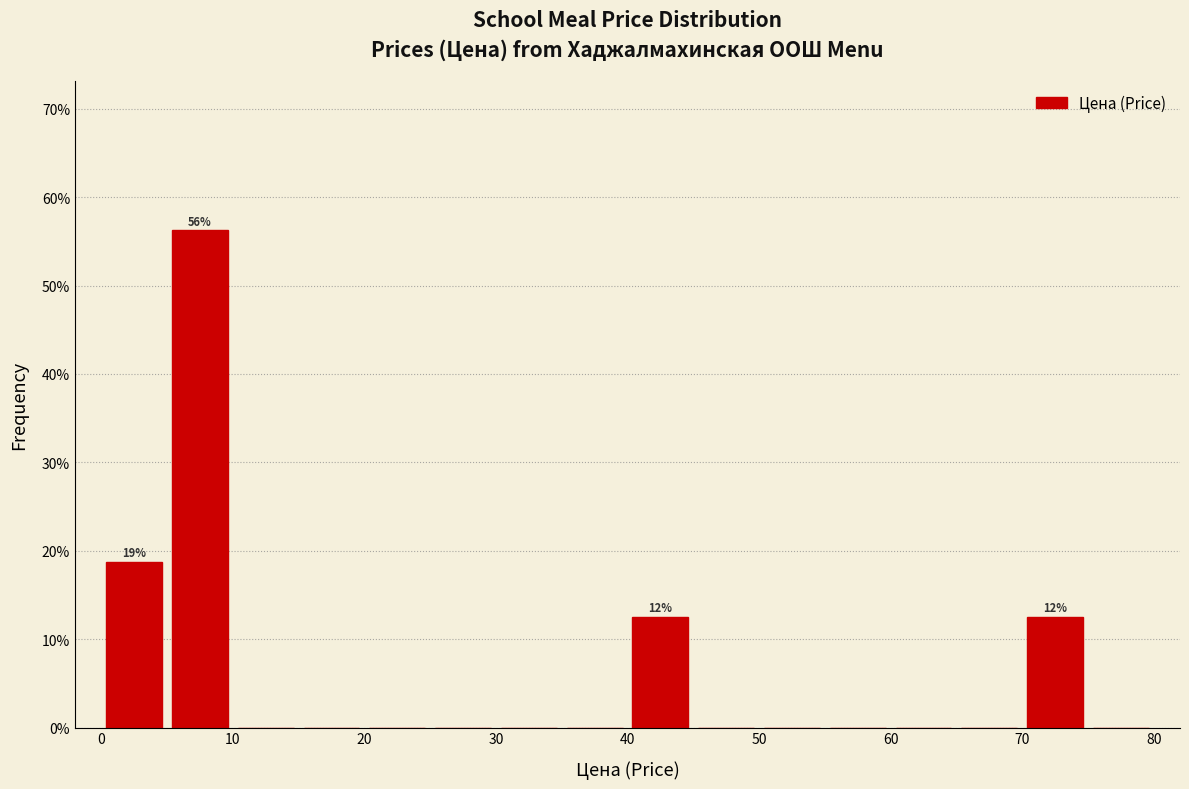

Which range on the x-axis has the tallest bar?

5 to 10